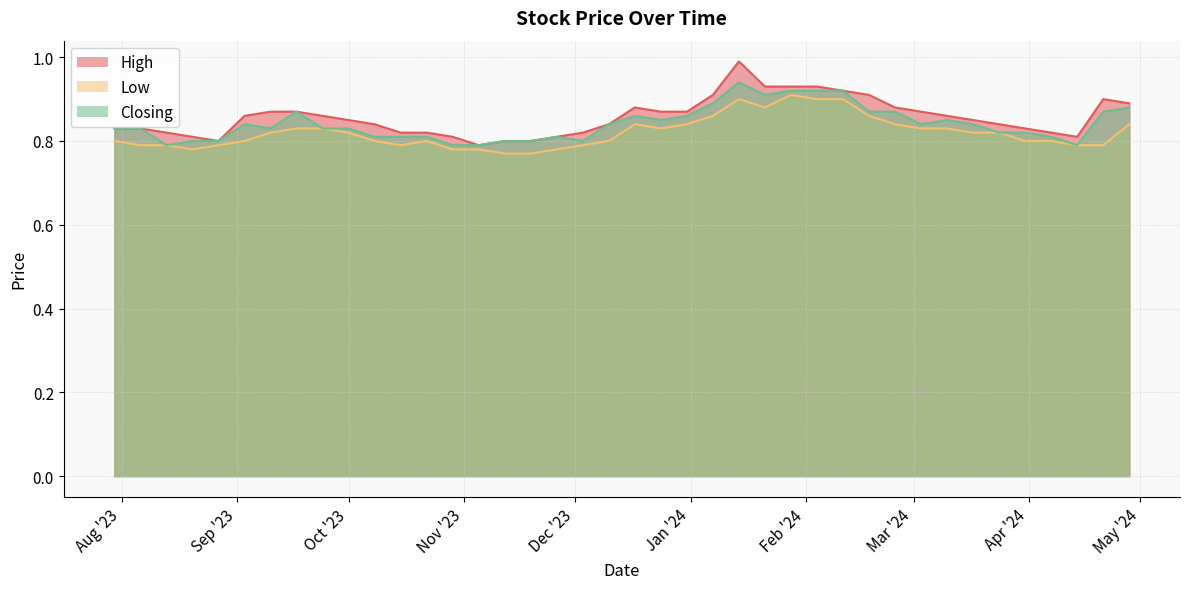

The value of Closing at 10/09/2023 is 0.5. True or false?

False